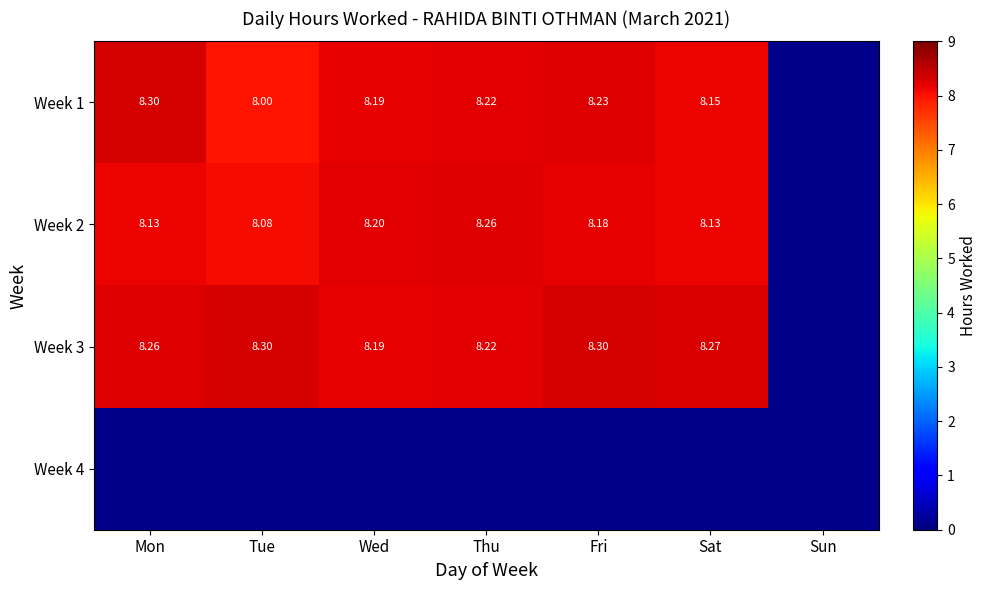

What is the lowest value of the Week 2 series?

8.1